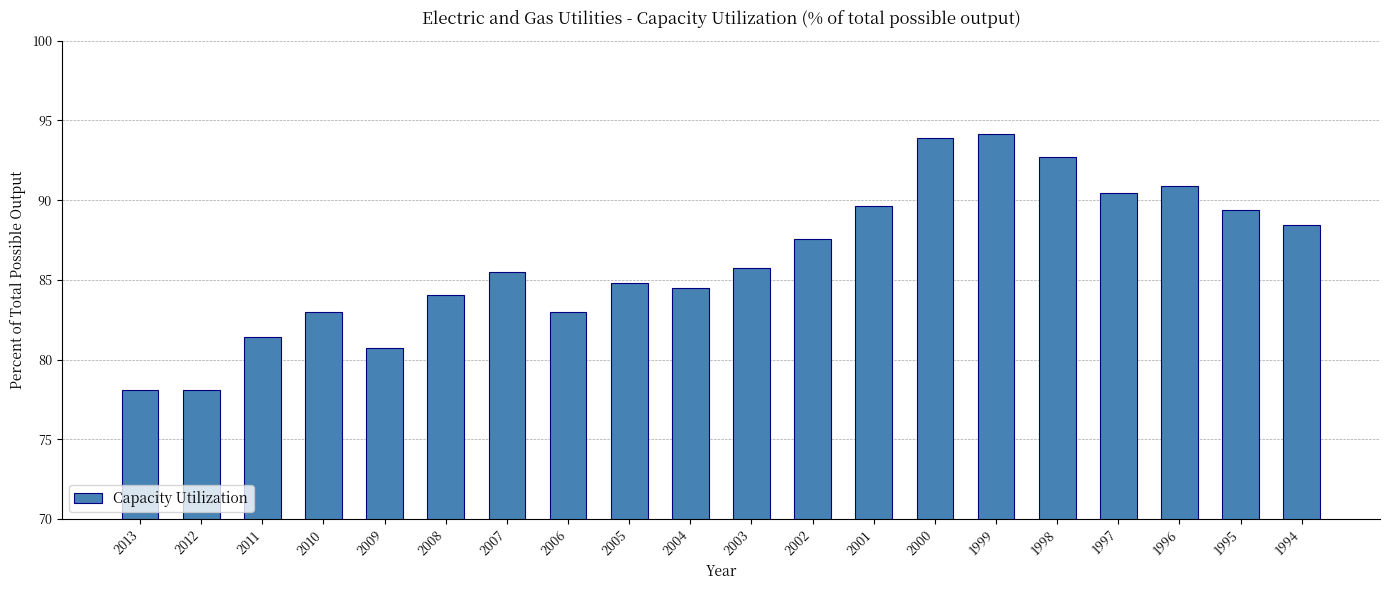

How many values are below 85?

9